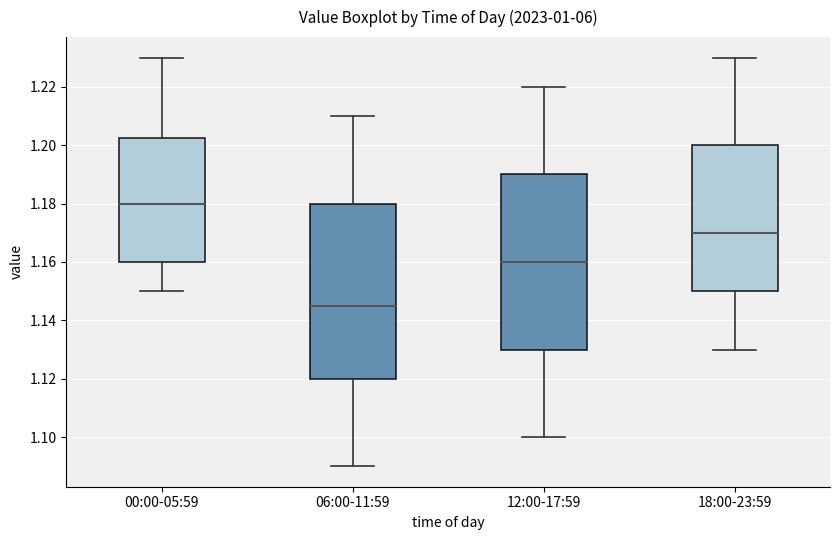

Where is the lower edge of the box for 18:00-23:59 on the y-axis? The values are not printed on the chart, so give them approximately, as read against the axis.

1.150